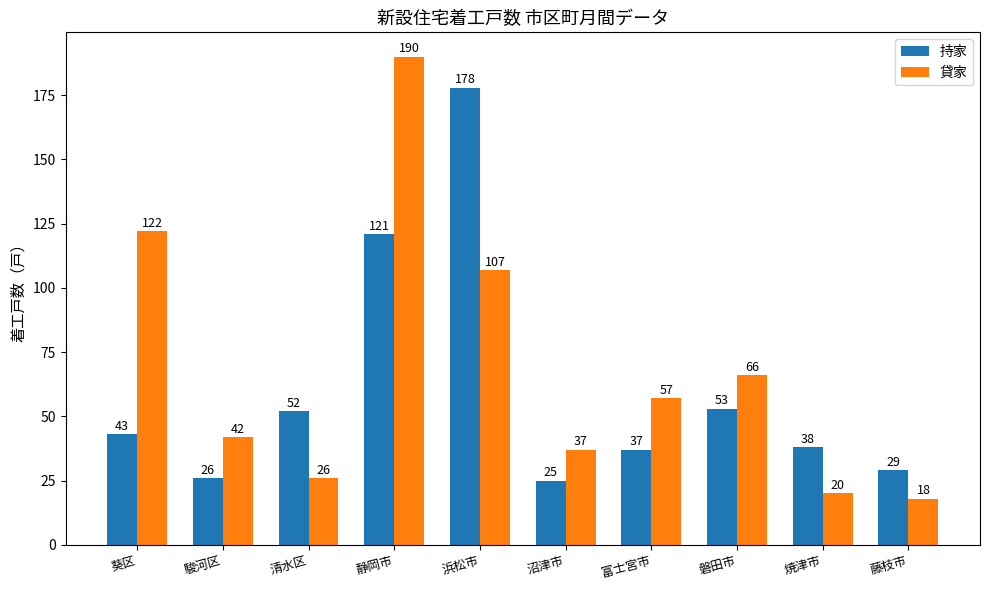

At 清水区, list the series in order from largest to smallest.

持家, 貸家